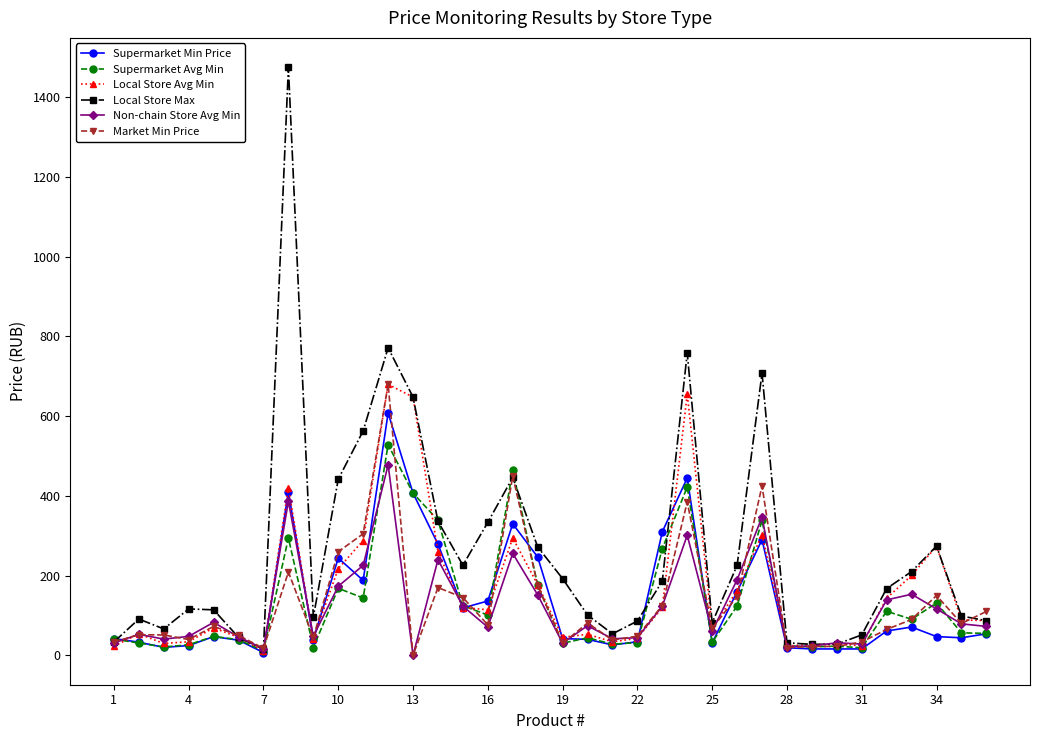

What is the highest value of the Local Store Max series?

1475.5